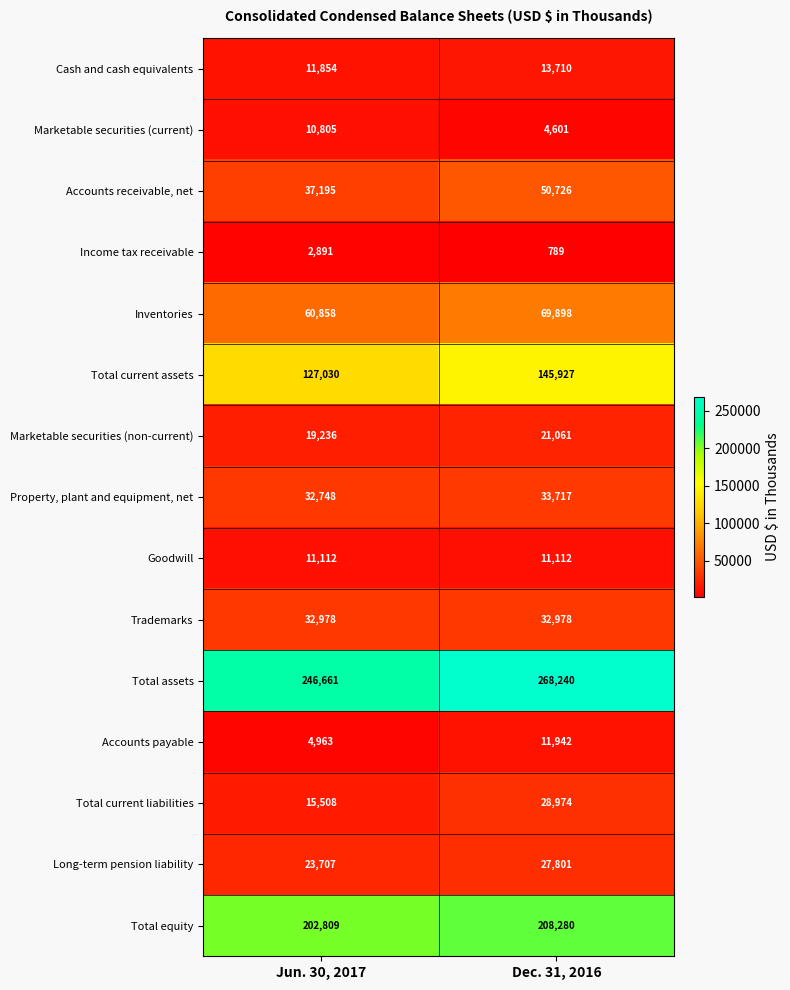

What is the difference between the maximum and minimum values in the Marketable securities (current) series?

6204